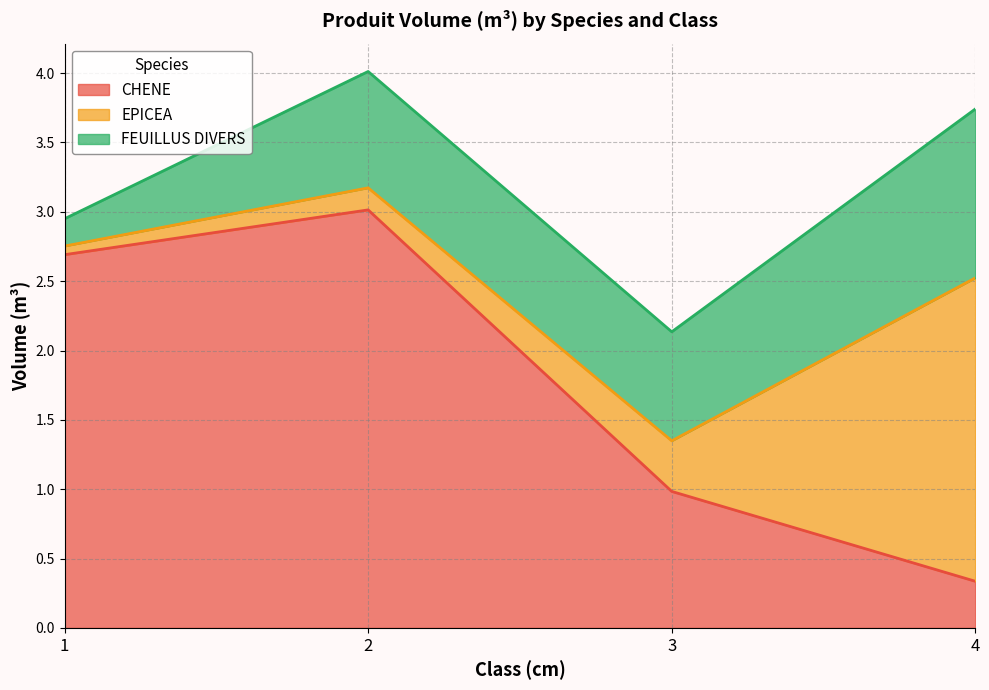

Reading left to right, extract all data points from this chart.

CHENE: 2.7	3.0	1.0	0.3
EPICEA: 0.1	0.2	0.4	2.2
FEUILLUS DIVERS: 0.2	0.8	0.8	1.2